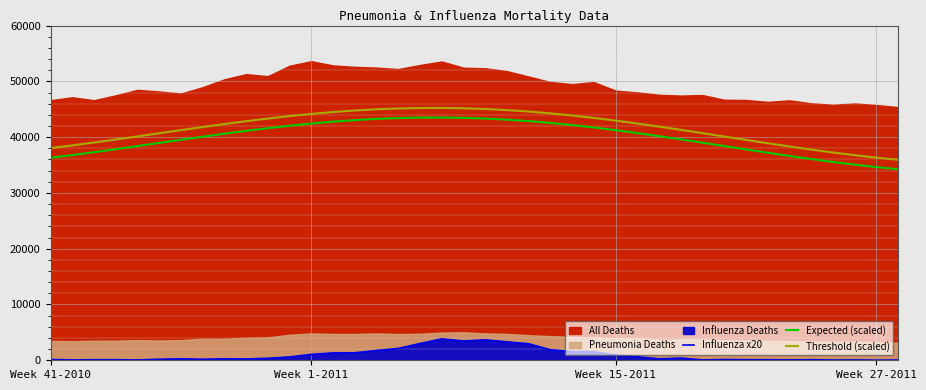

At which category is the sum across all series the highest?

18